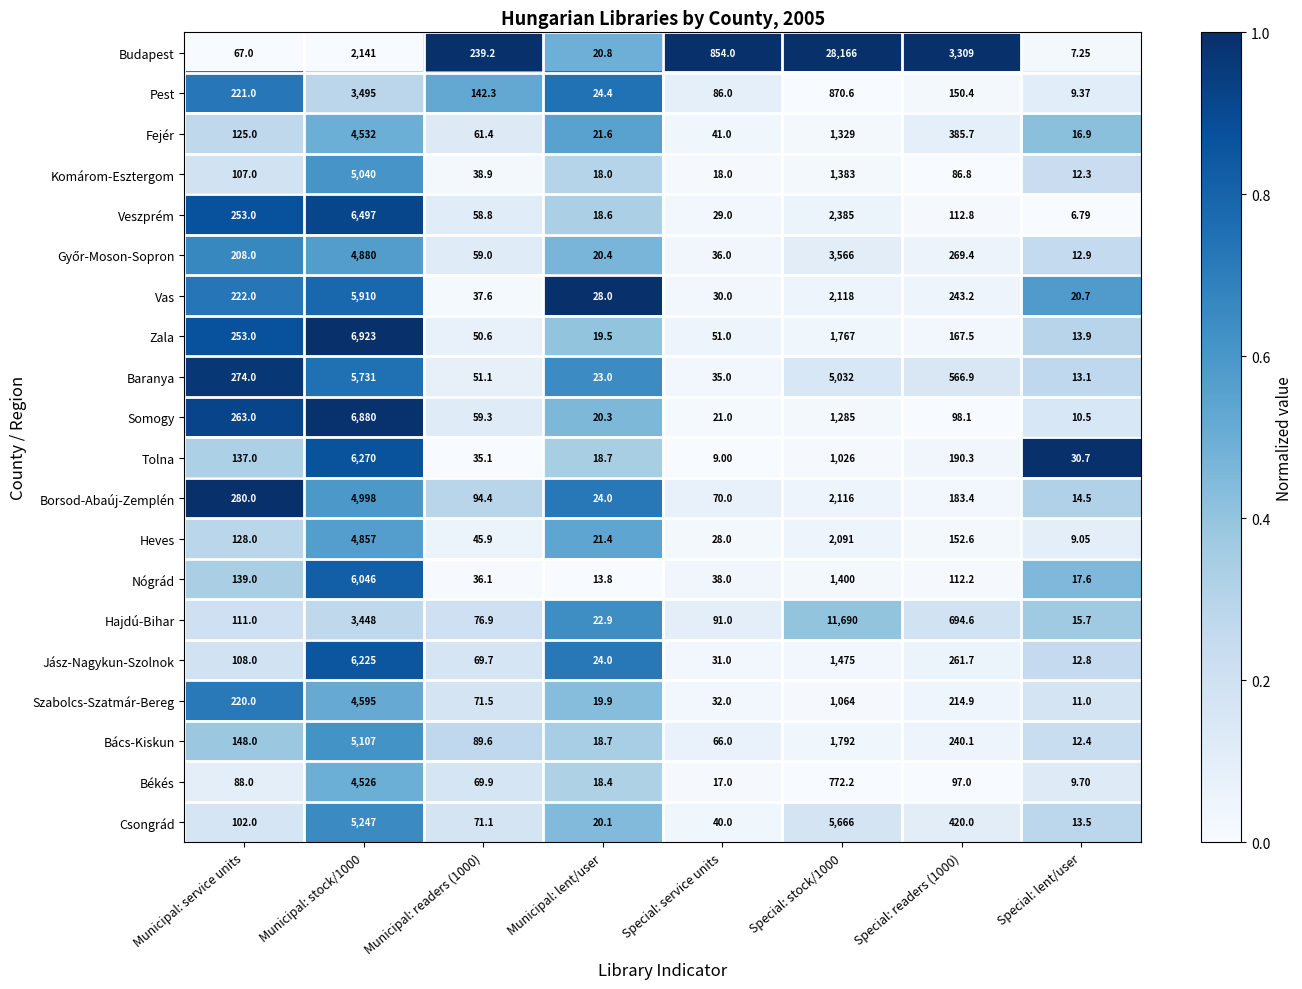

Which series changed the most between Municipal: lent/user and Special: stock/1000?

Budapest